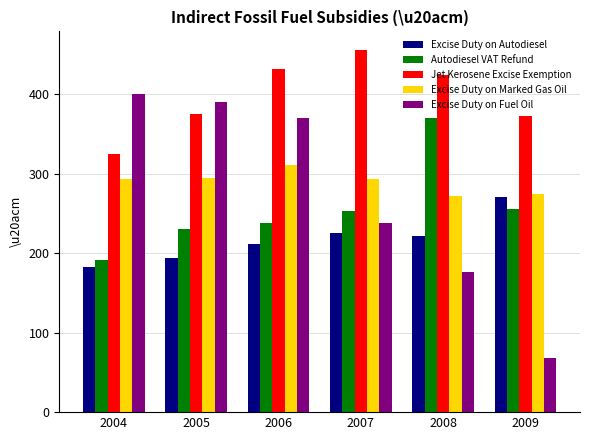

What is the lowest value of the Excise Duty on Marked Gas Oil series?

271.9